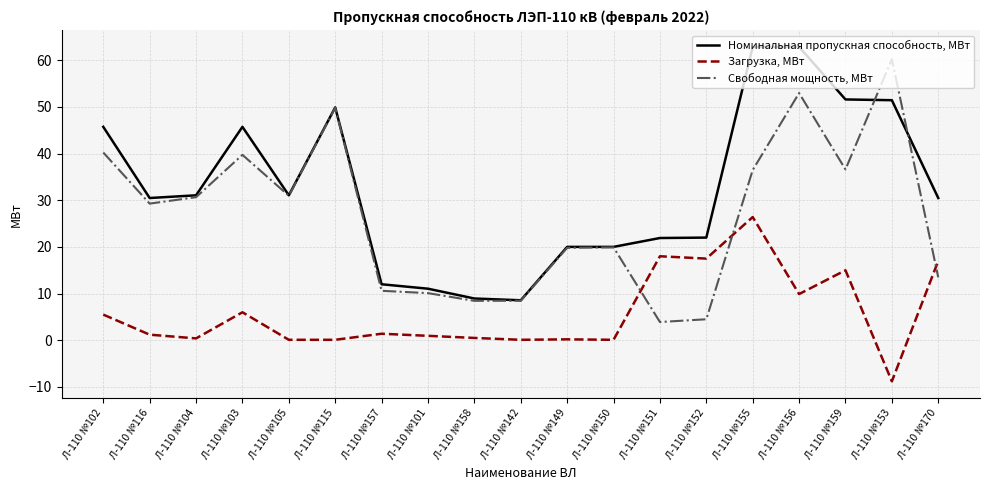

The value of Загрузка, МВт at Л-110 №103 is 8.5. True or false?

False